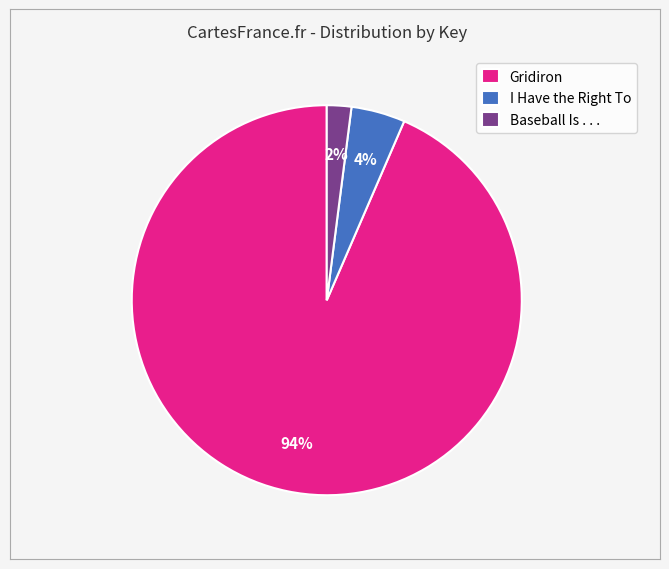

How many segments does this pie chart have?

3